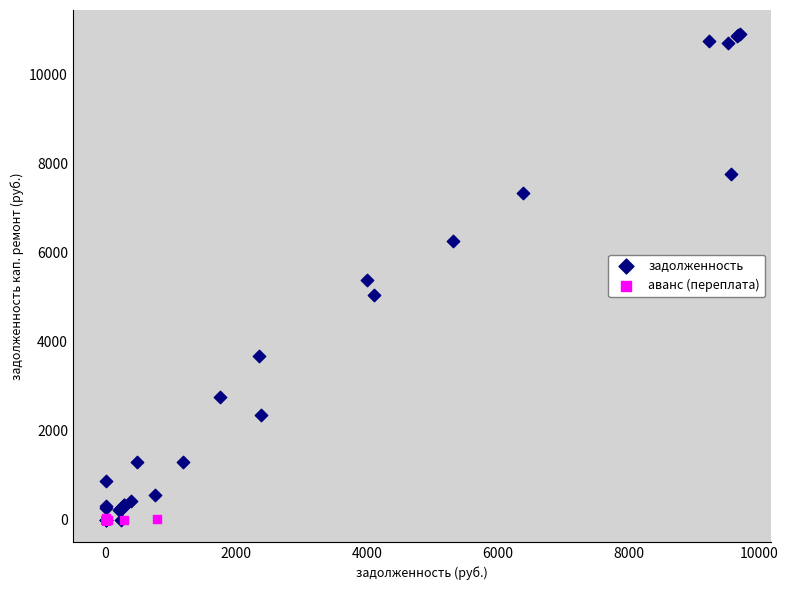

Which series has the widest spread of Y values?

задолженность